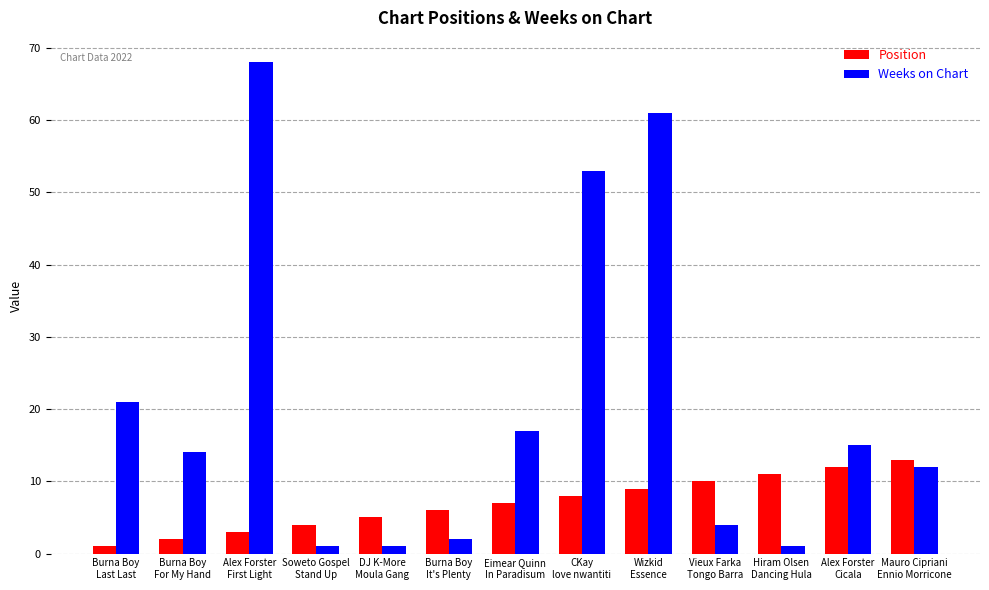

Which series has the largest total across all categories?

Weeks on Chart